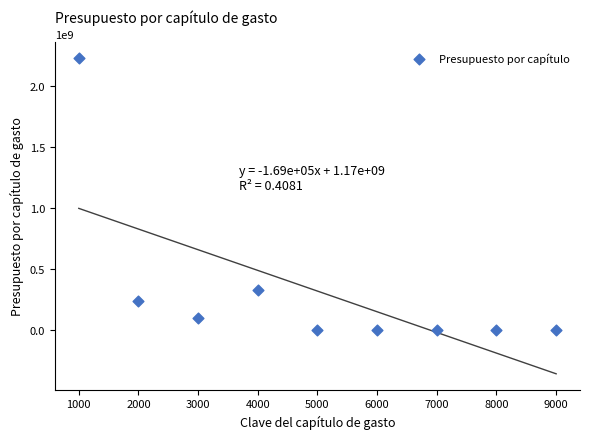

What Y value in the scatter plot is closest to 1114883310?

327644311.6